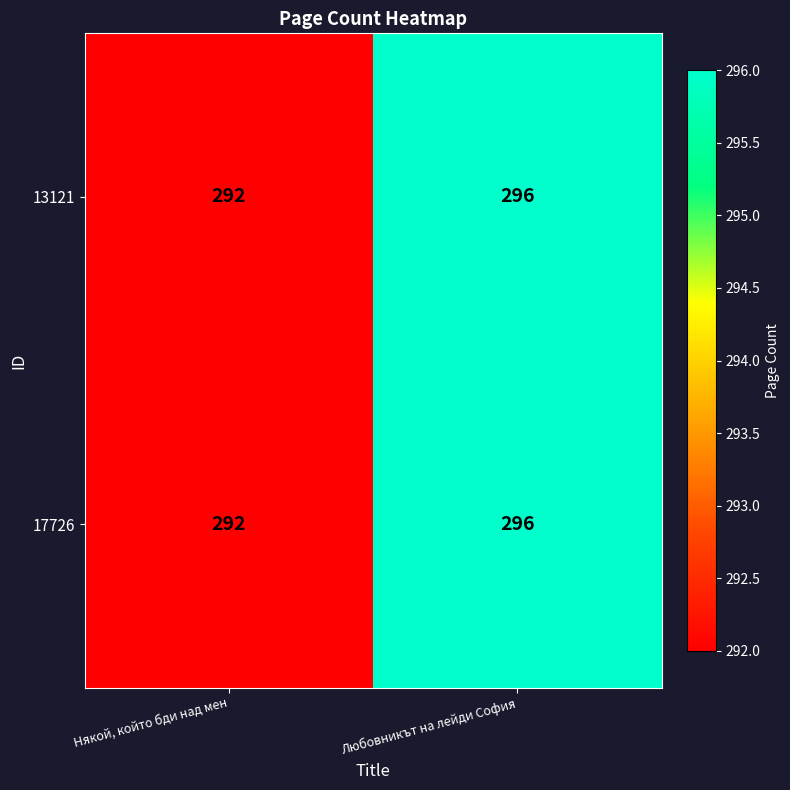

The 13121 series shows 292 at Някой, който бди над мен. True or false?

True